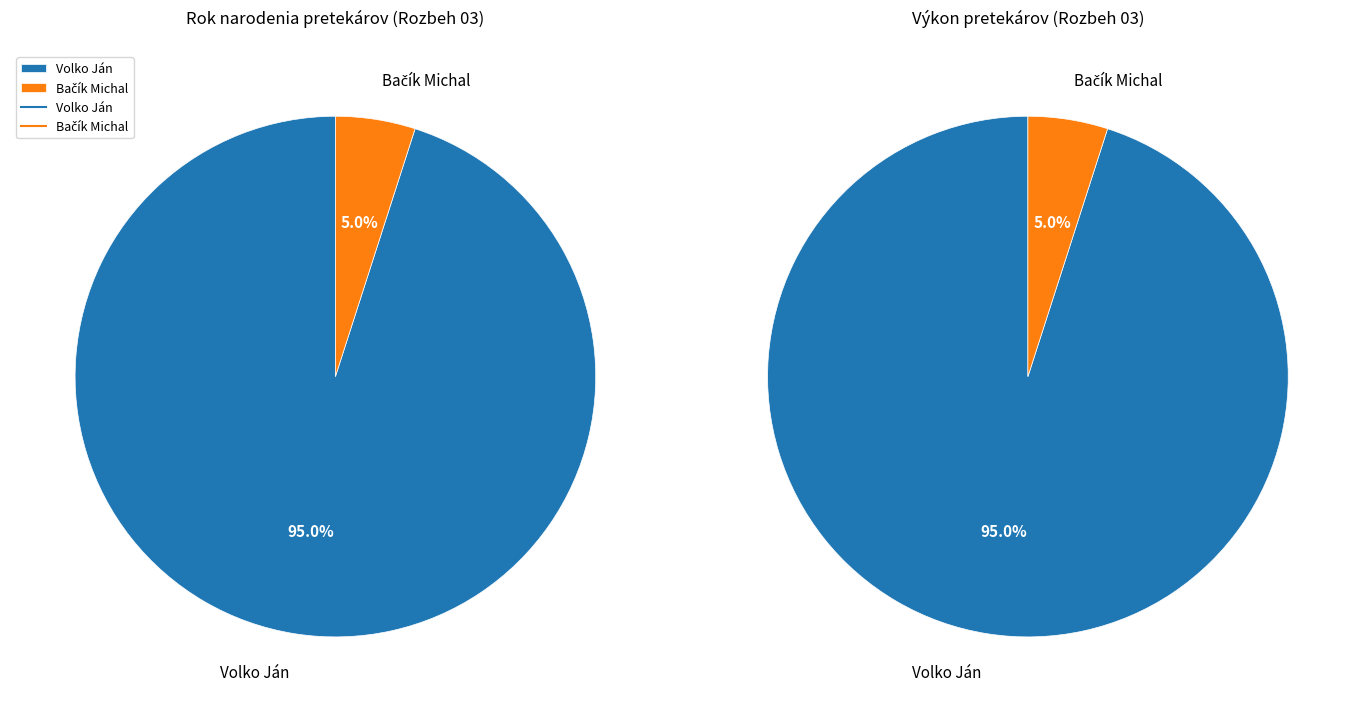

Count the number of slices in the pie.

2